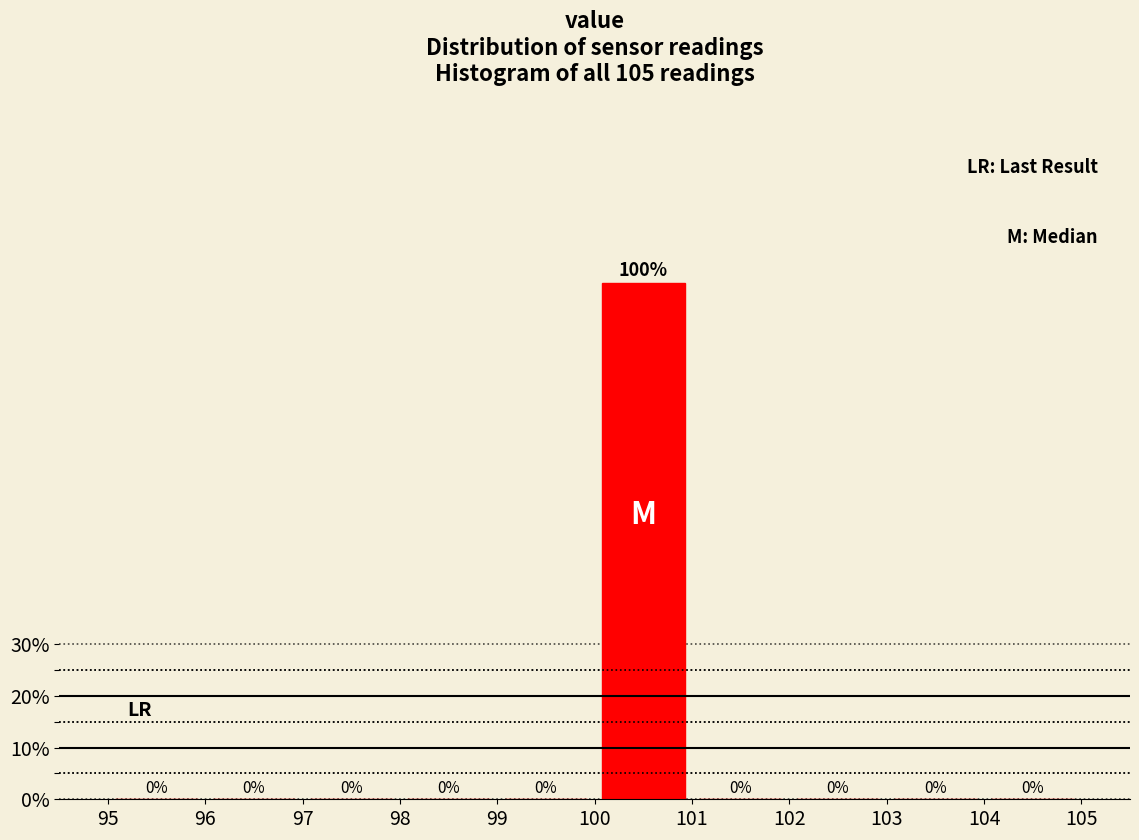

Reading left to right, list every bar in this chart as the range it spans on the x-axis followed by its height.

95 to 96: 0
96 to 97: 0
97 to 98: 0
98 to 99: 0
99 to 100: 0
100 to 101: 100
101 to 102: 0
102 to 103: 0
103 to 104: 0
104 to 105: 0